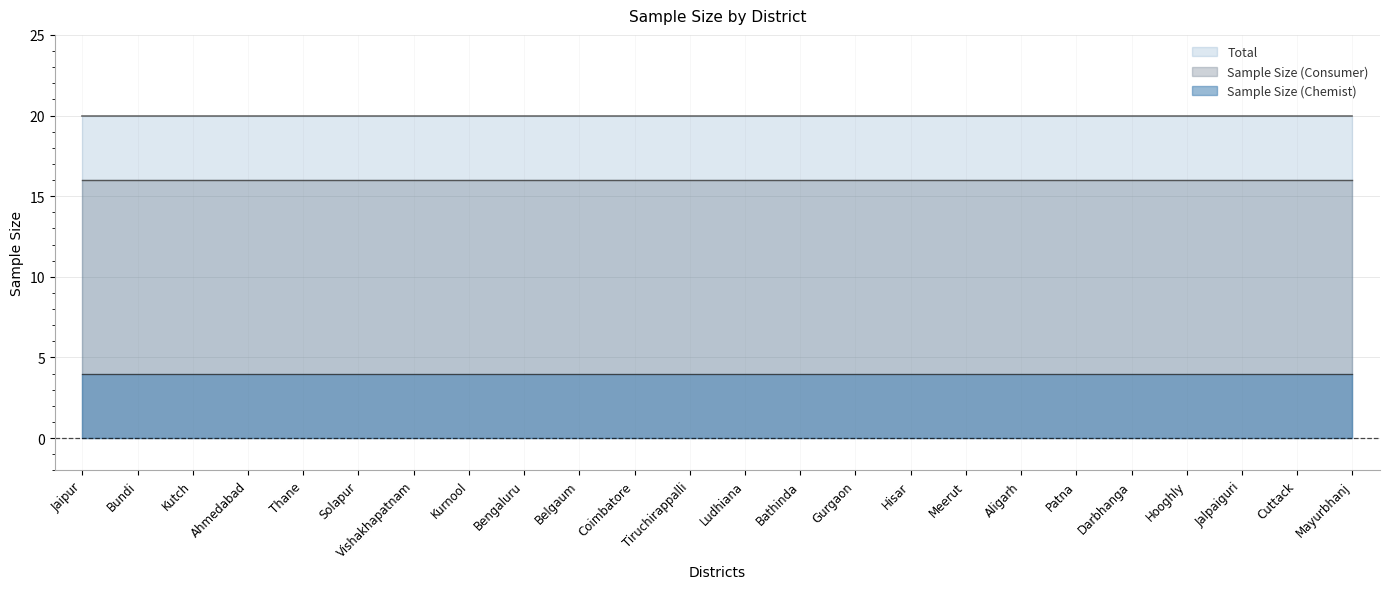

What position from the right is Patna?

6